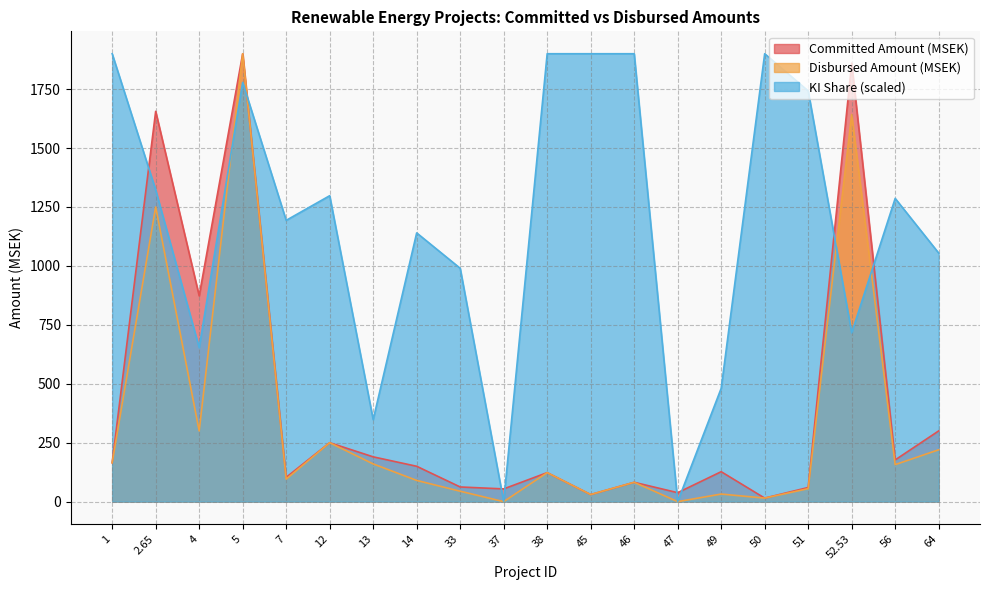

What is the greatest value displayed?

1900.0